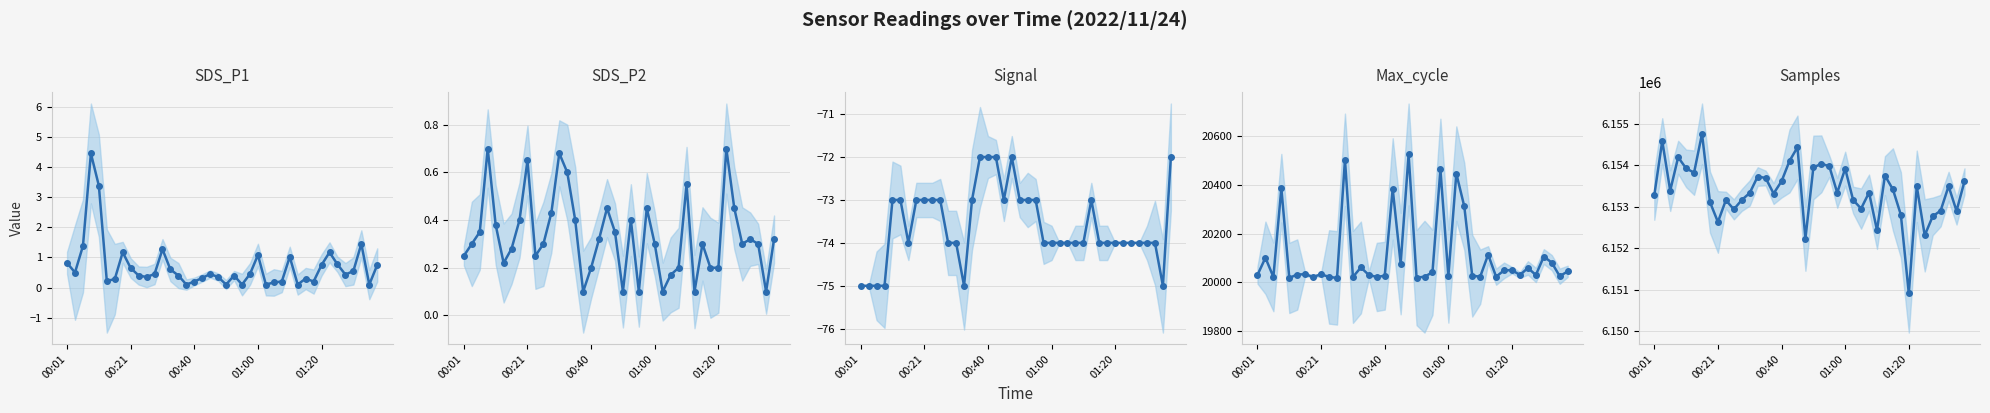

How many interior local peaks does the Max_cycle series have?

14